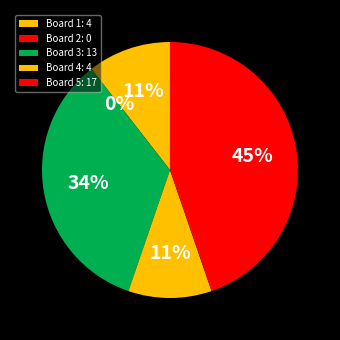

Which slice is the largest?

Board 5